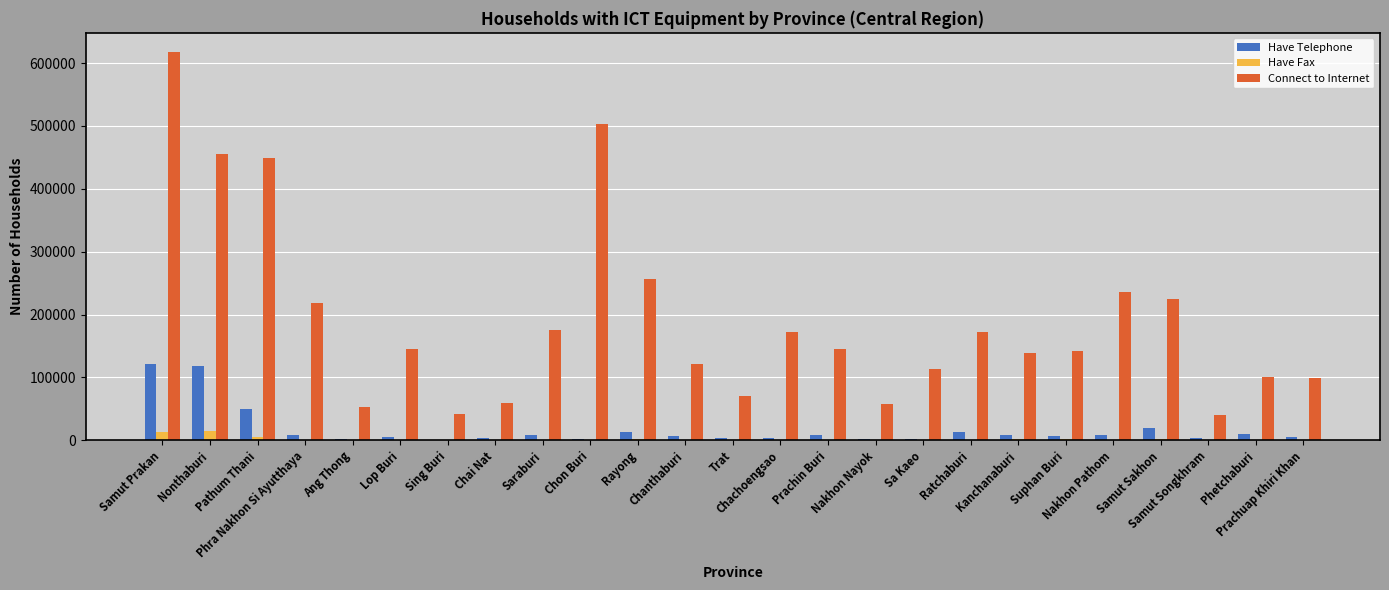

What is the maximum value shown in the chart?

617093